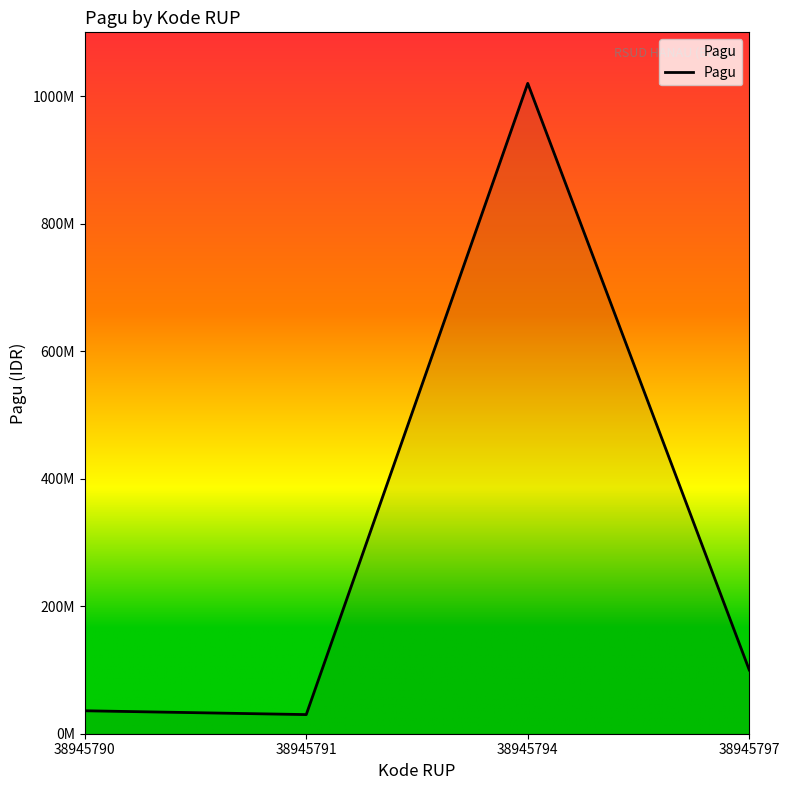

Reading left to right, transcribe all the data shown in this chart.

36000000	30000000	1020000000	100000000